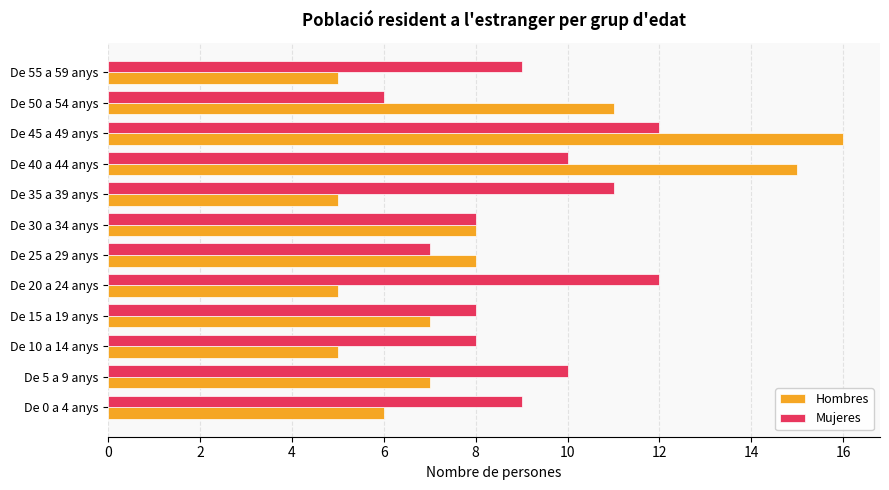

Which series has the widest spread of values?

Hombres